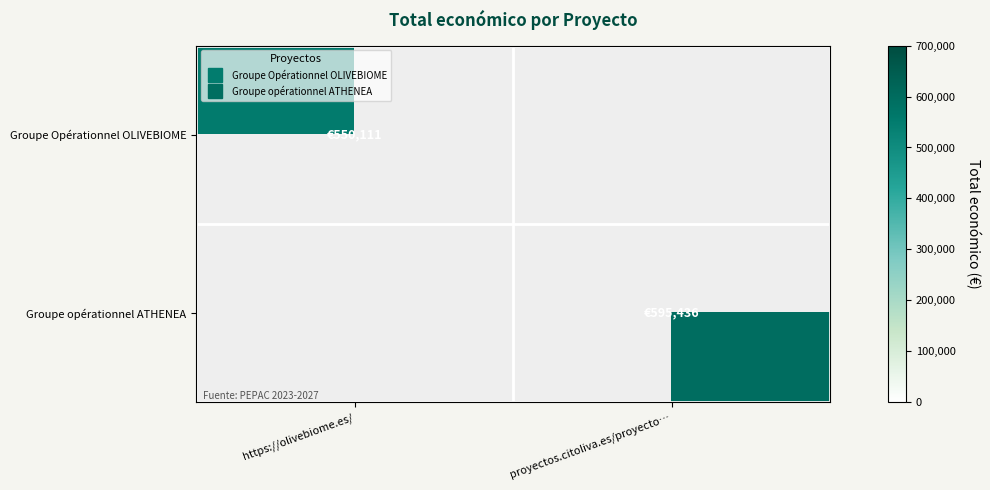

How many series are shown in this chart?

2